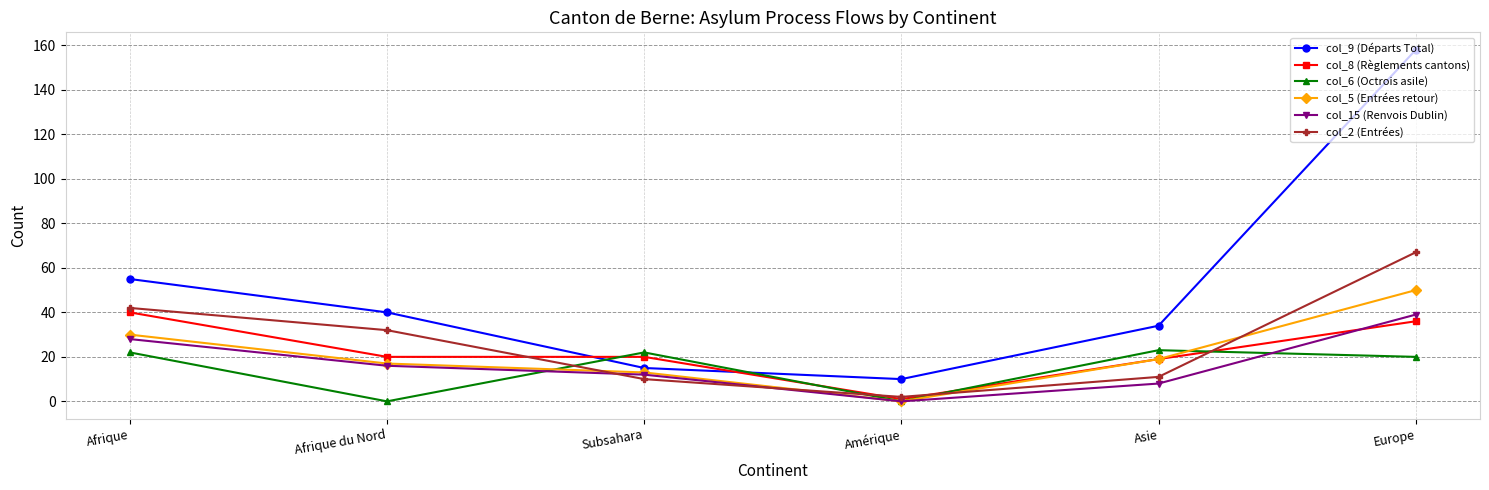

The col_15 (Renvois Dublin) series shows 61 at Europe. True or false?

False